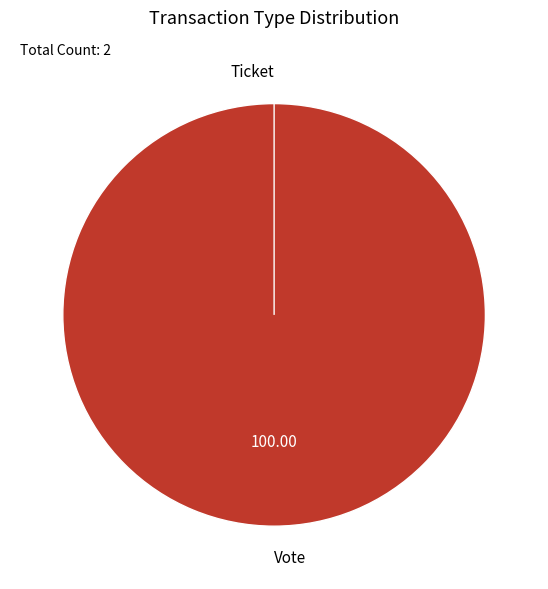

How many segments does this pie chart have?

2